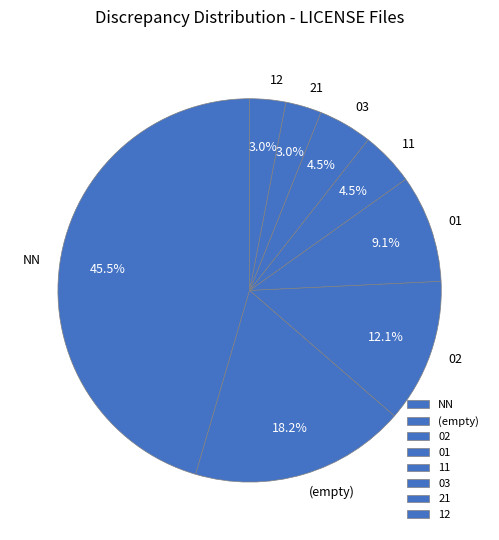

Approximately how many times larger is the value at 11 compared to 02?

0.4